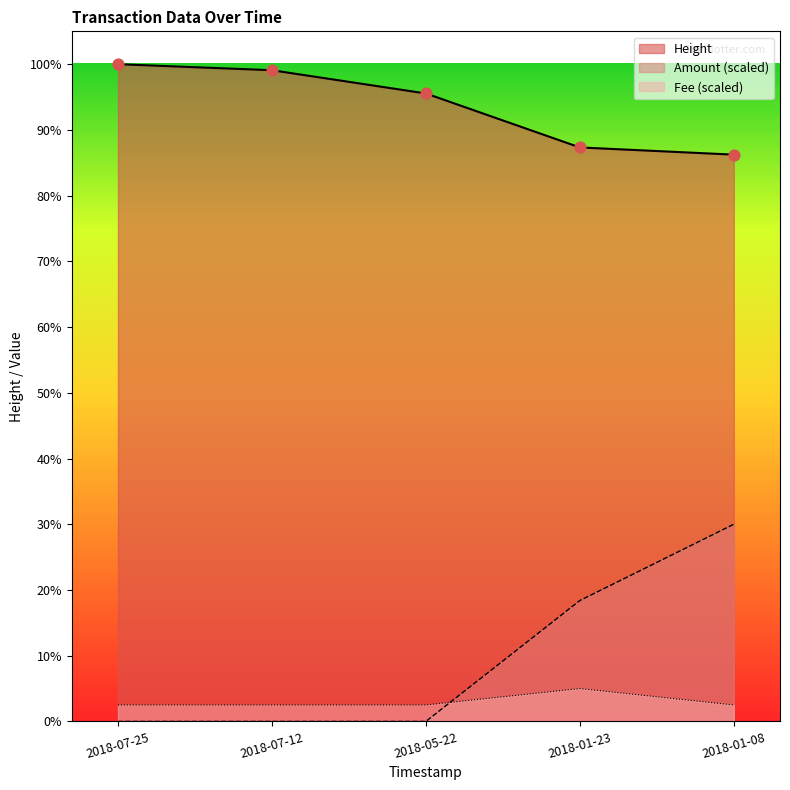

At which category is the sum across all series the highest?

2018-01-08